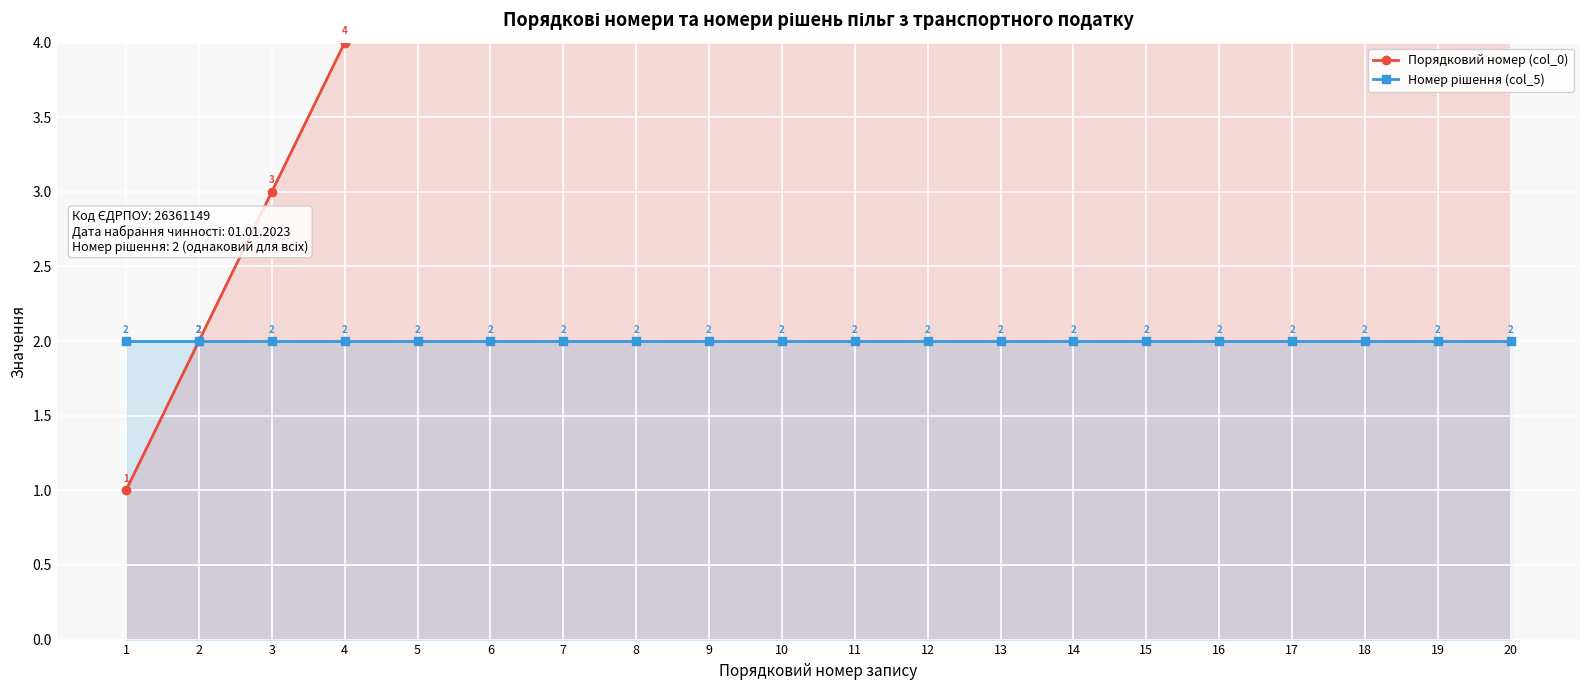

List the series in order of their overall mean, lowest first.

Номер рішення (col_5), Порядковий номер (col_0)